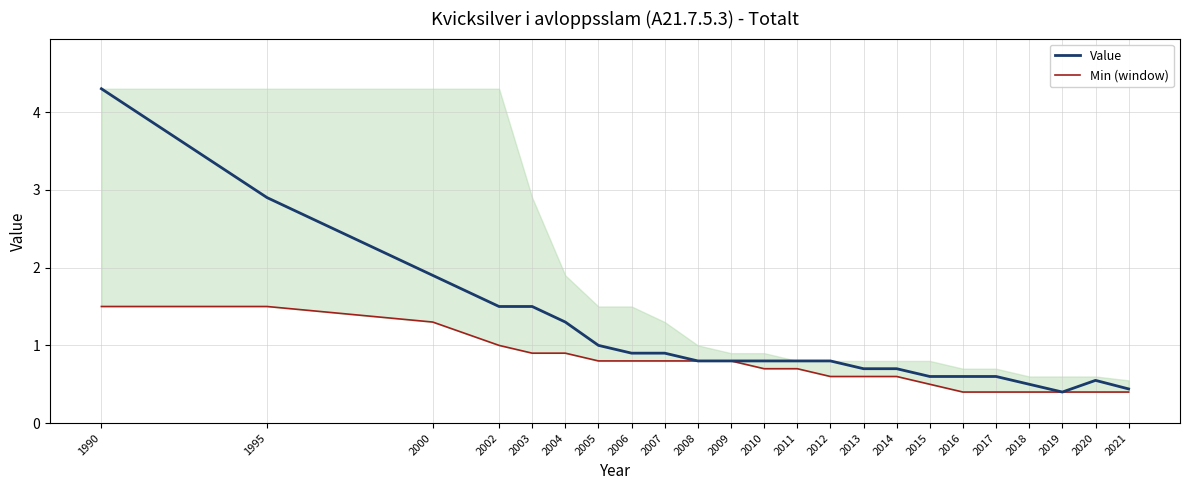

At which category is the sum across all series the highest?

1990